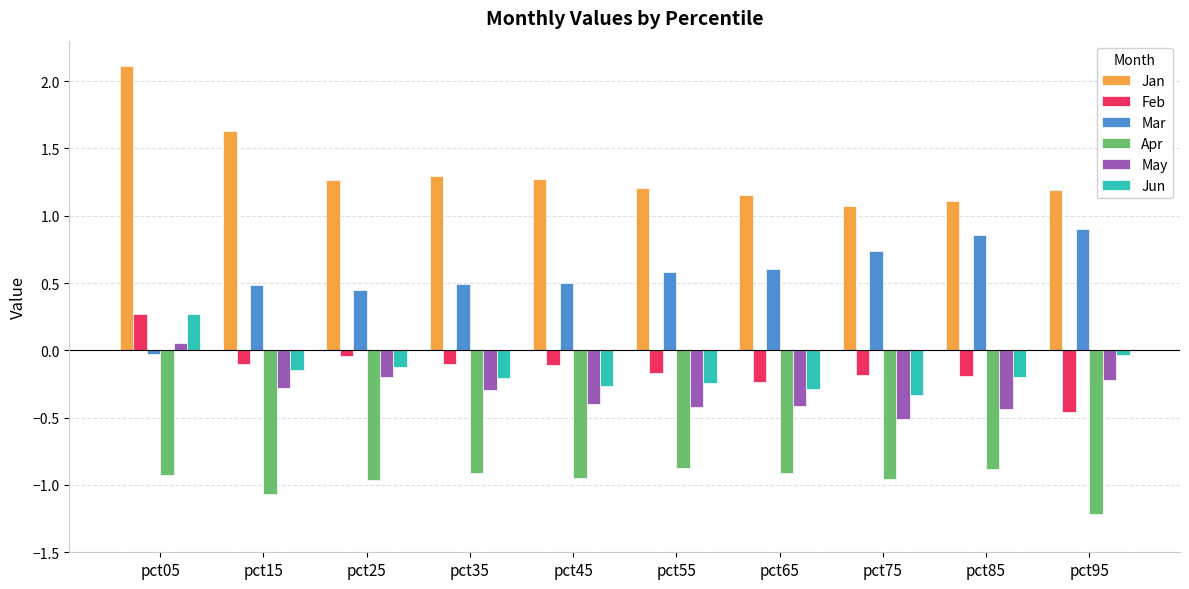

Which label corresponds to the largest value in the chart?

pct05